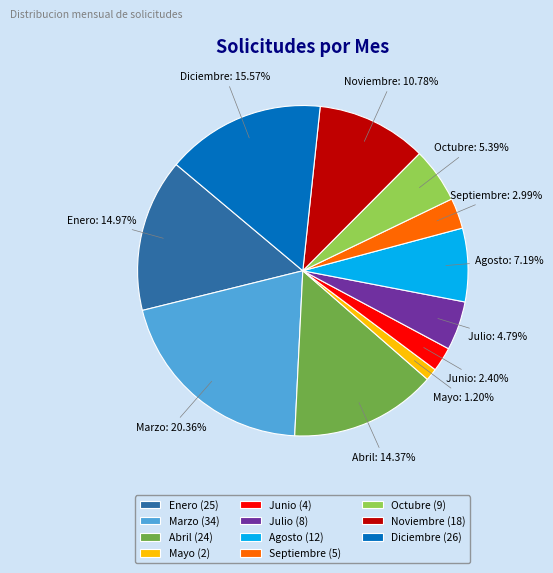

Rank the categories by value from lowest to highest.

Mayo, Junio, Septiembre, Julio, Octubre, Agosto, Noviembre, Abril, Enero, Diciembre, Marzo